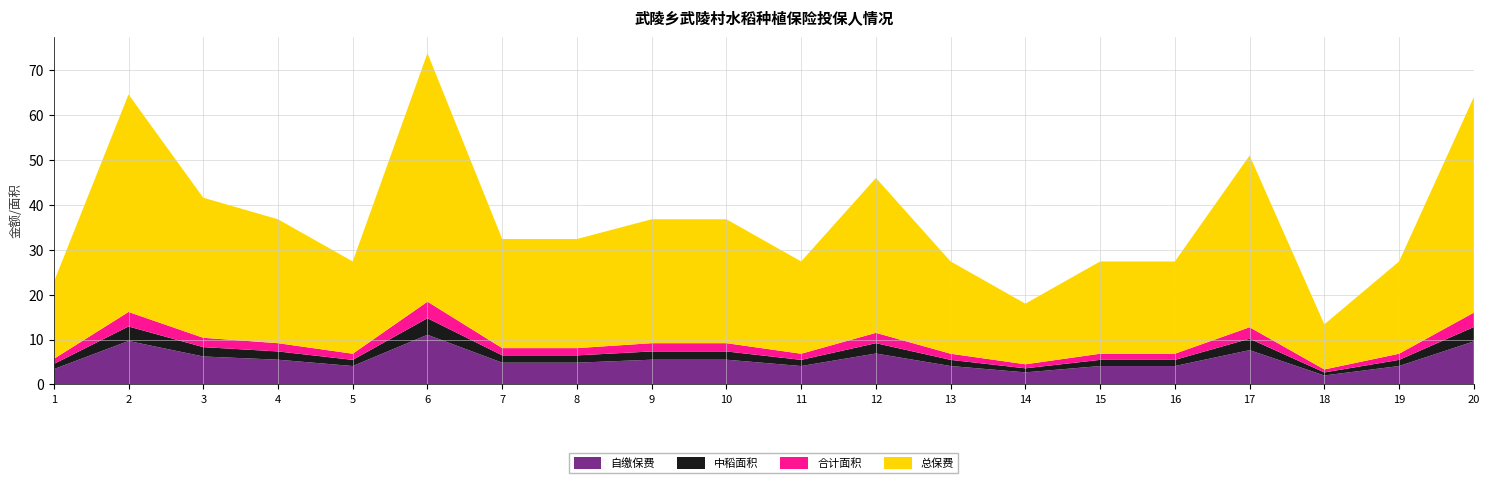

Reading left to right, transcribe all the data shown in this chart.

自缴保费: 1=3.4	2=9.7	3=6.2	4=5.5	5=4.1	6=11.1	7=4.9	8=4.9	9=5.5	10=5.5	11=4.1	12=6.9	13=4.1	14=2.7	15=4.1	16=4.1	17=7.7	18=2.0	19=4.1	20=9.6
中稻面积: 1=1.1	2=3.2	3=2.1	4=1.8	5=1.4	6=3.7	7=1.6	8=1.6	9=1.8	10=1.8	11=1.4	12=2.3	13=1.4	14=0.9	15=1.4	16=1.4	17=2.5	18=0.7	19=1.4	20=3.2
合计面积: 1=1.1	2=3.2	3=2.1	4=1.8	5=1.4	6=3.7	7=1.6	8=1.6	9=1.8	10=1.8	11=1.4	12=2.3	13=1.4	14=0.9	15=1.4	16=1.4	17=2.5	18=0.7	19=1.4	20=3.2
总保费: 1=17.1	2=48.5	3=31.2	4=27.6	5=20.6	6=55.4	7=24.3	8=24.3	9=27.6	10=27.6	11=20.6	12=34.5	13=20.6	14=13.5	15=20.6	16=20.6	17=38.2	18=10.1	19=20.6	20=48.0